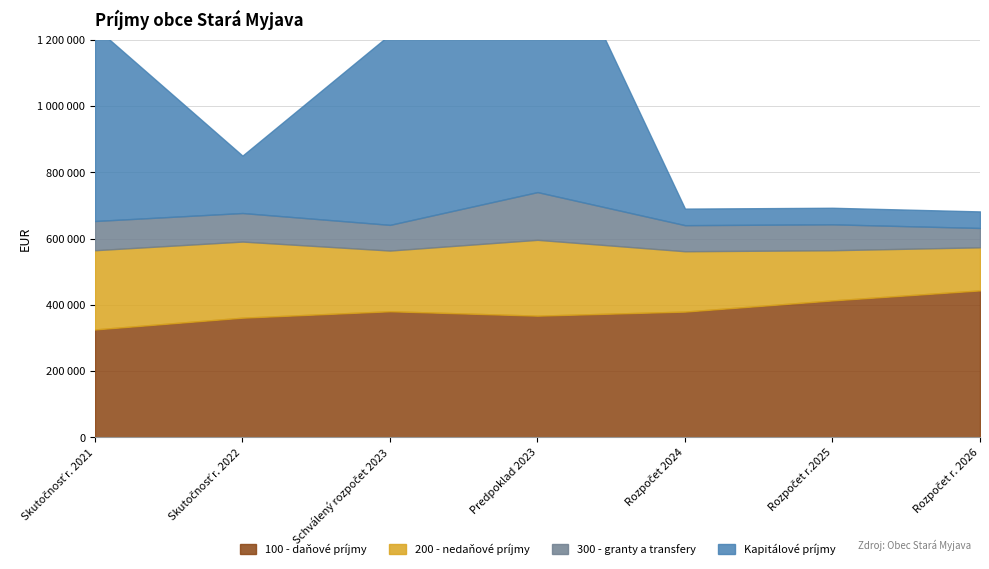

In 300 - granty a transfery, how many points are lower than both neighbors (excluding endpoints)?

1